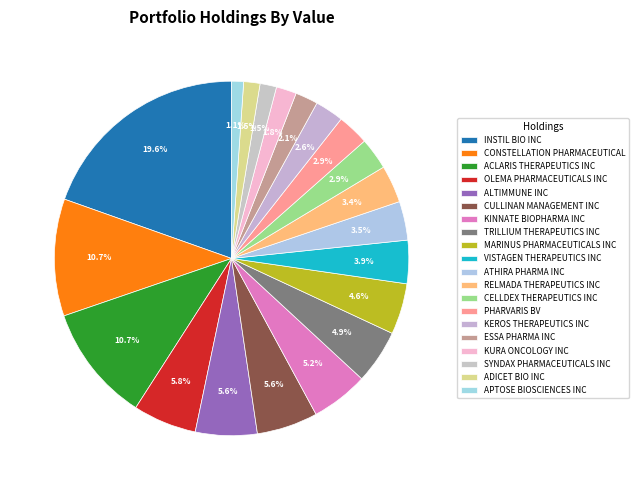

To the nearest percent, what is the difference between the largest and smallest slice percentages?

18%